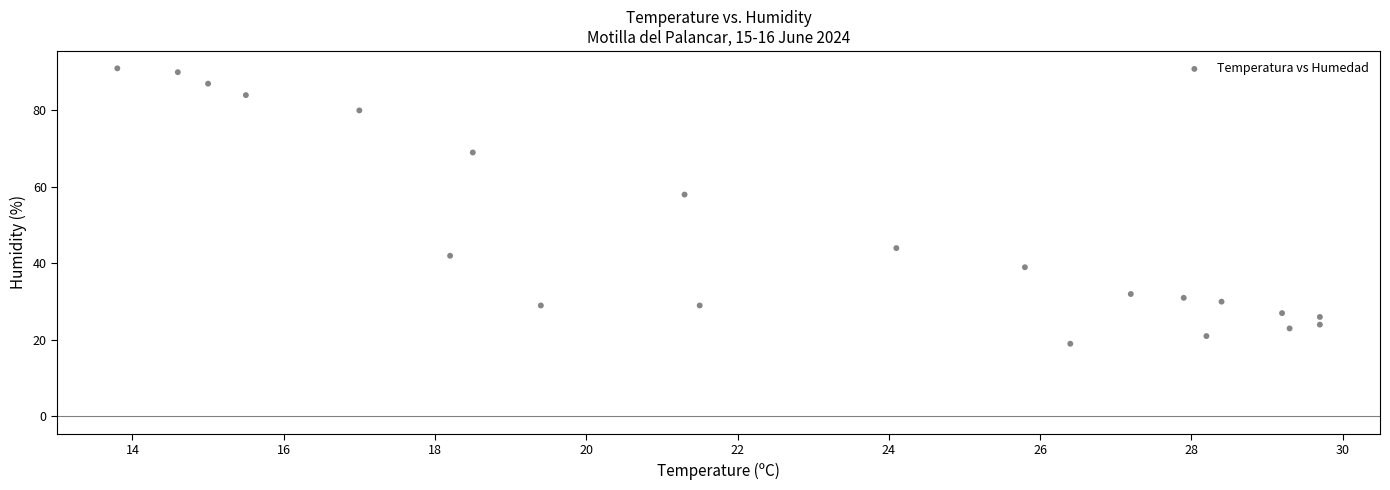

What Y value in the scatter plot is closest to 55?

58